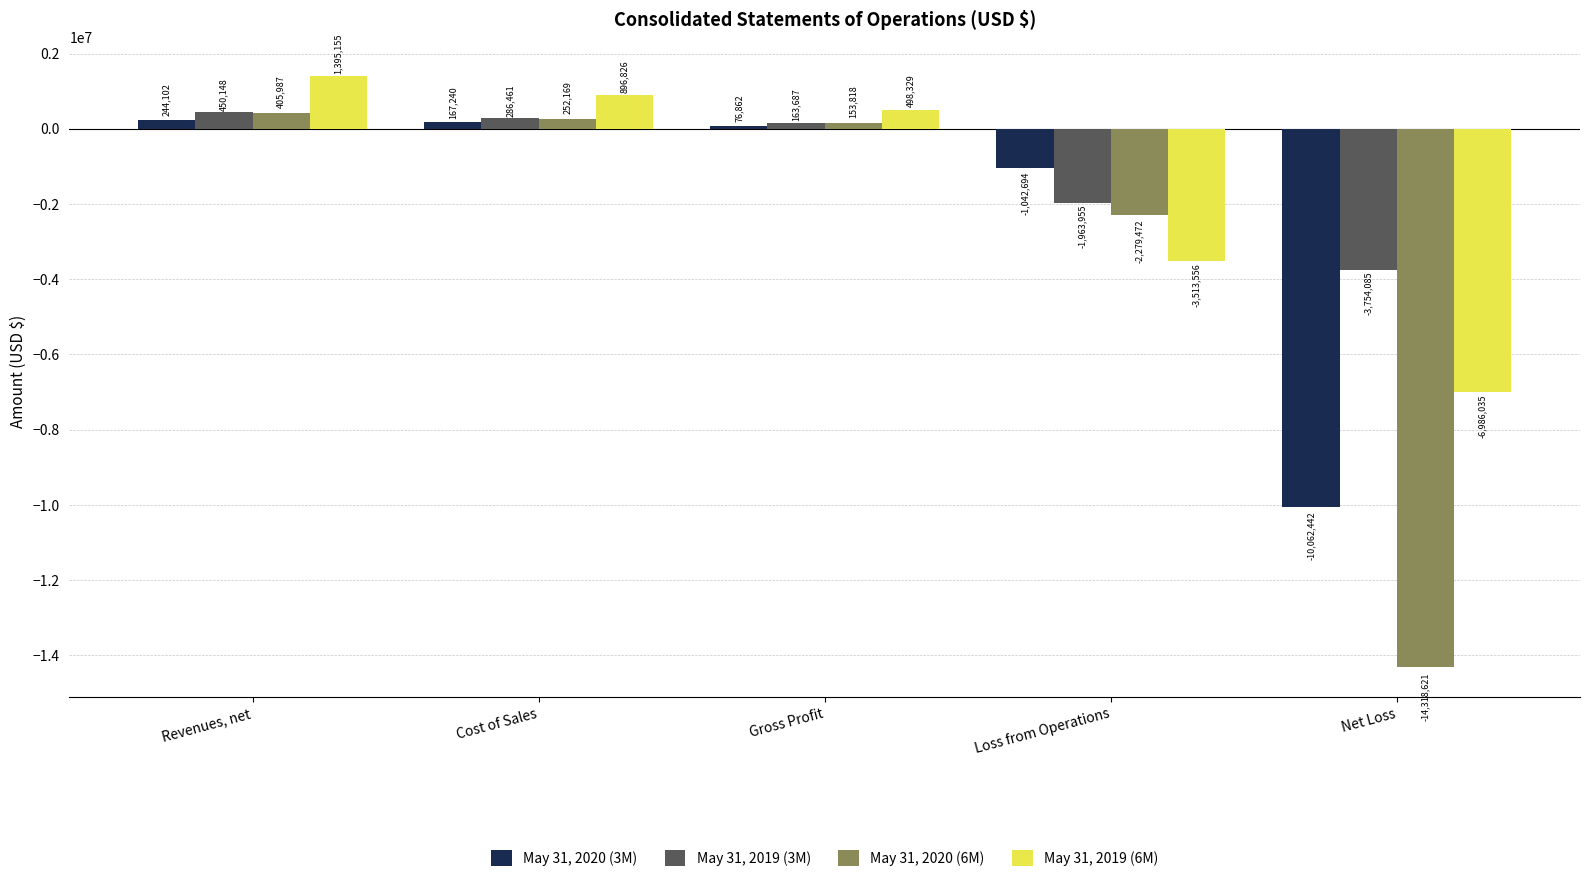

At which label does May 31, 2019 (6M) first exceed 498329?

Revenues, net